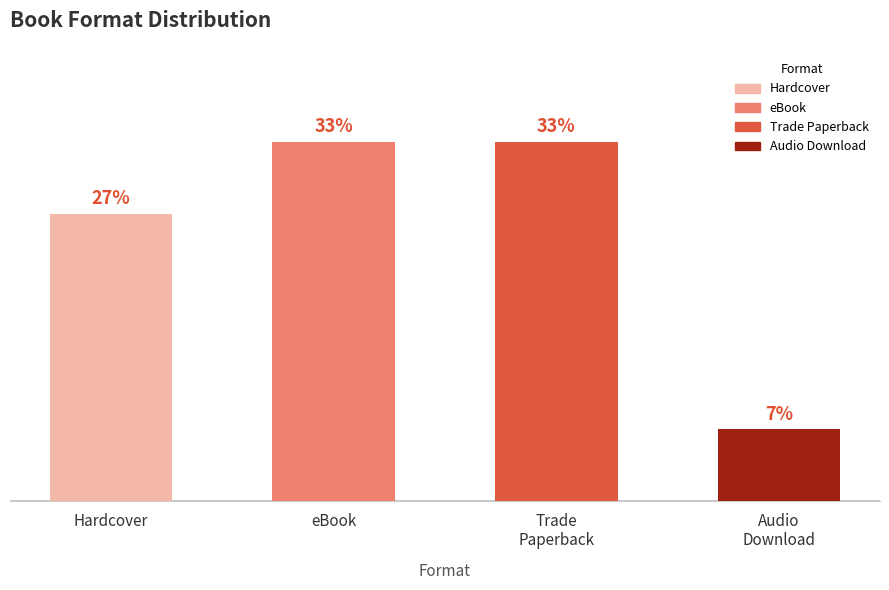

At which category does the chart reach its minimum across all series?

Audio
Download